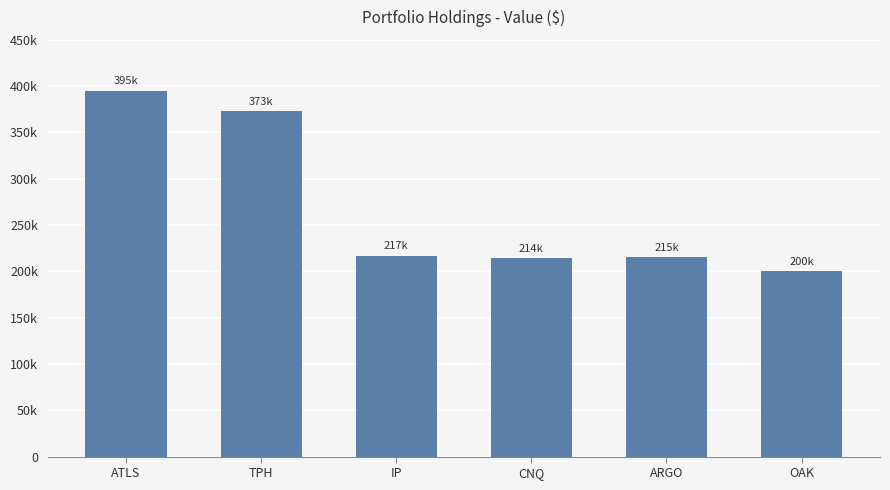

Are the bars horizontal?

No